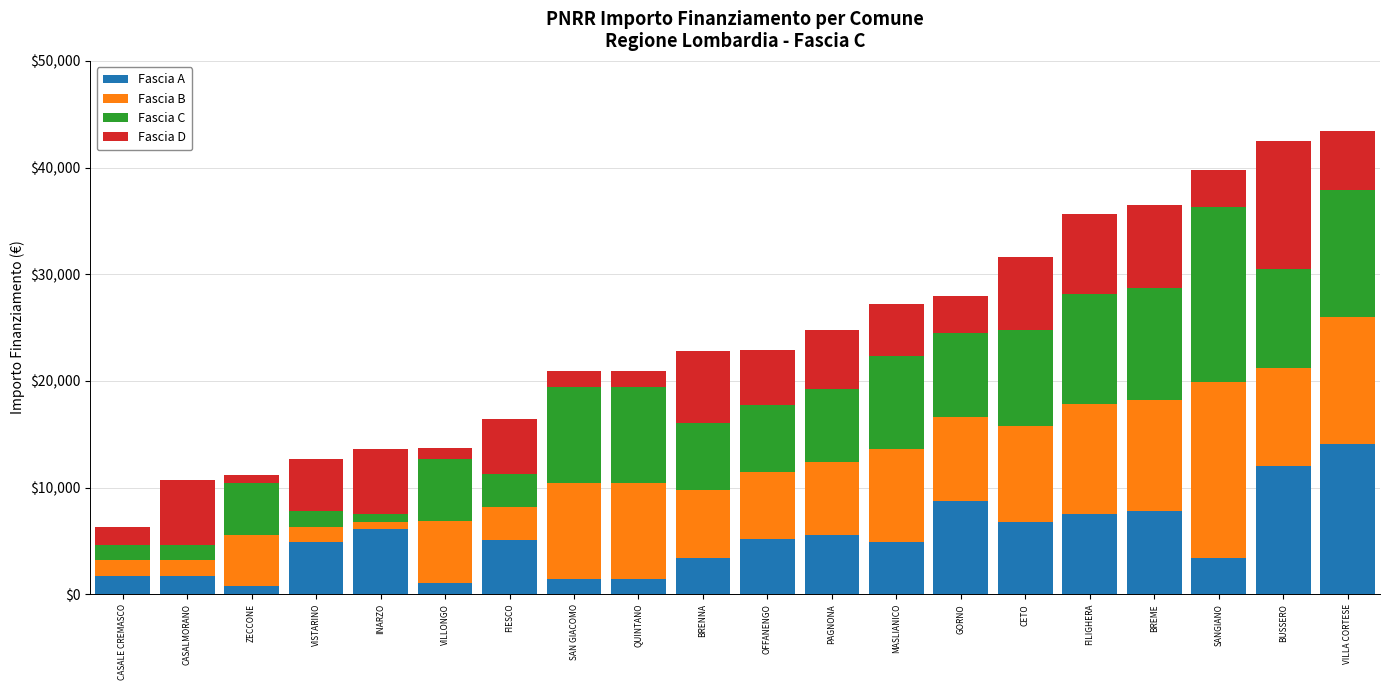

What is the total value across all series at CASALE CREMASCO?

6318